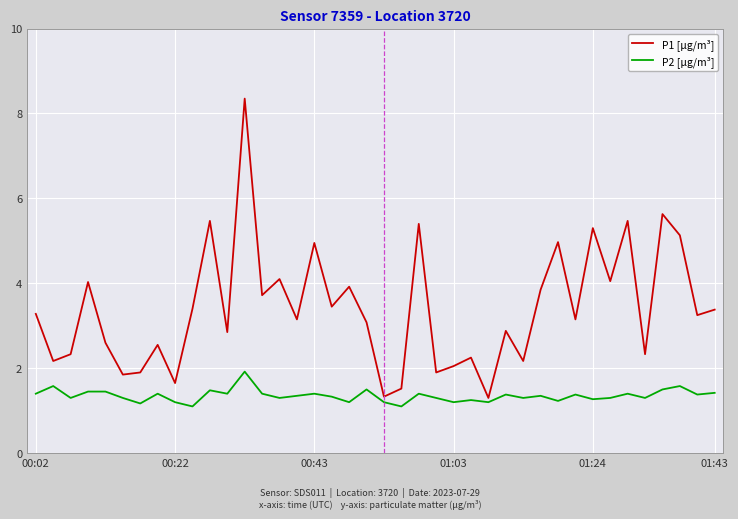

List the series in order of their overall mean, lowest first.

P2 [µg/m³], P1 [µg/m³]